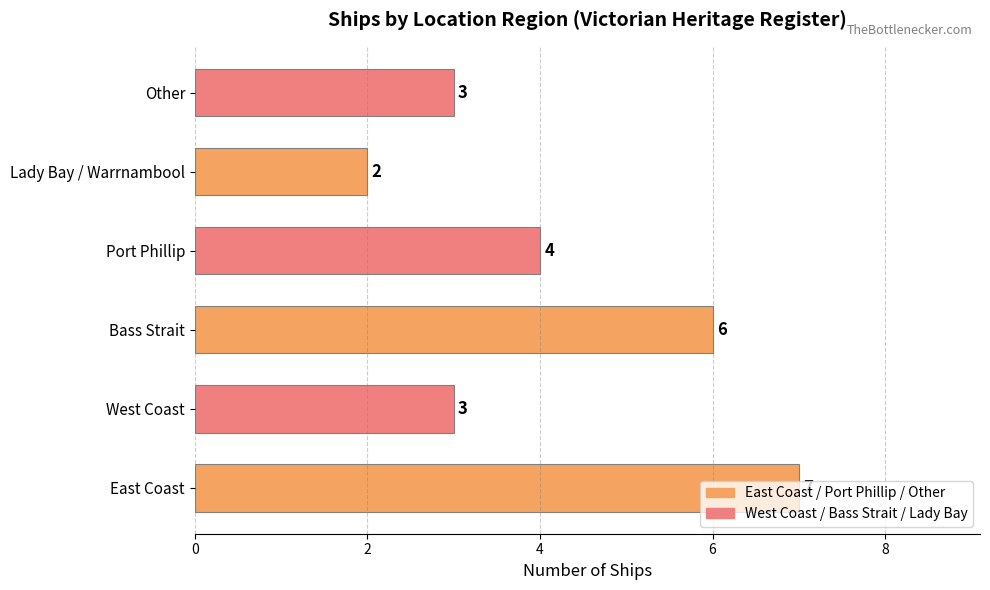

How many values are between 3 and 6?

4